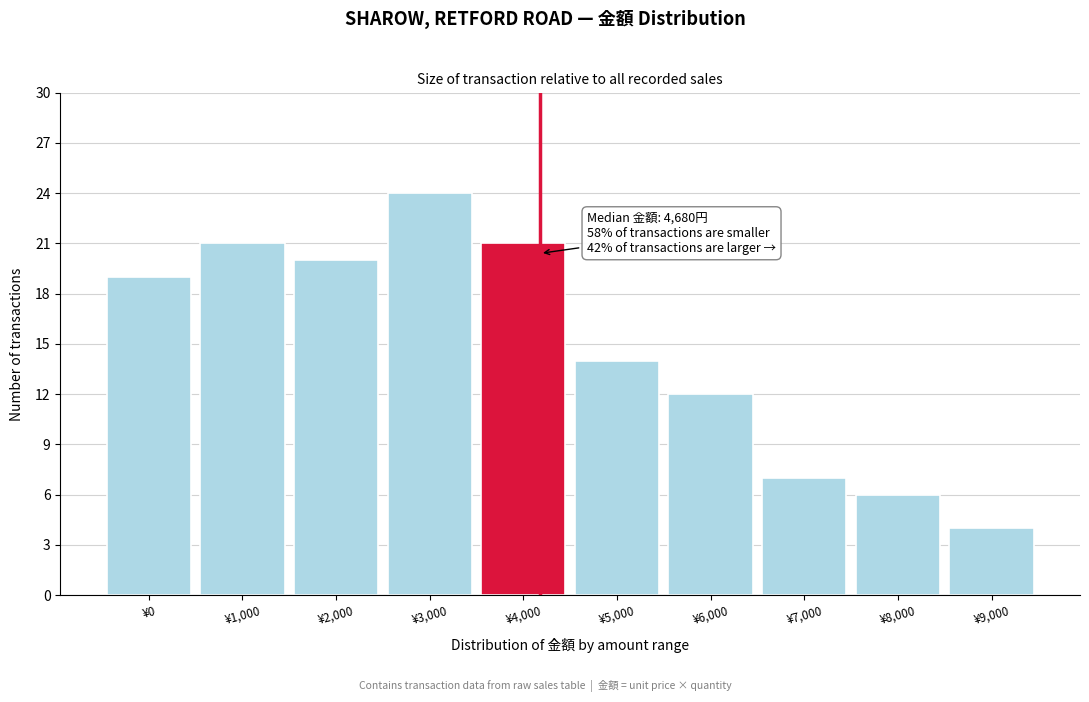

Reading right to left, list all the values displayed in this chart.

¥9,000=4	¥8,000=6	¥7,000=7	¥6,000=12	¥5,000=14	¥4,000=21	¥3,000=24	¥2,000=20	¥1,000=21	¥0=19